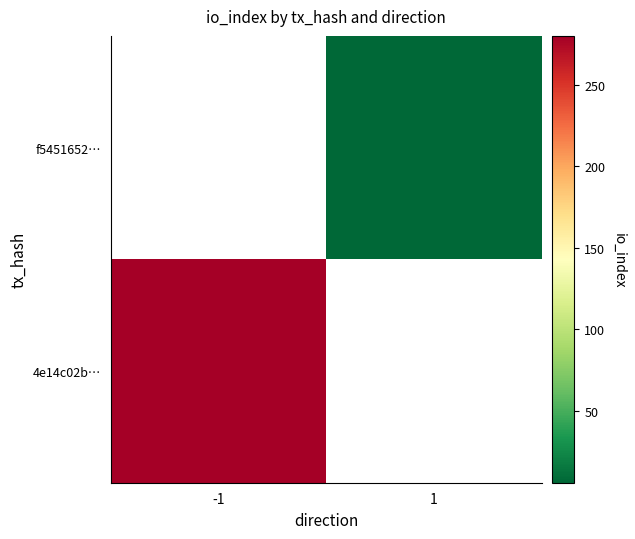

Read the f5451652… value at 1.

6.0